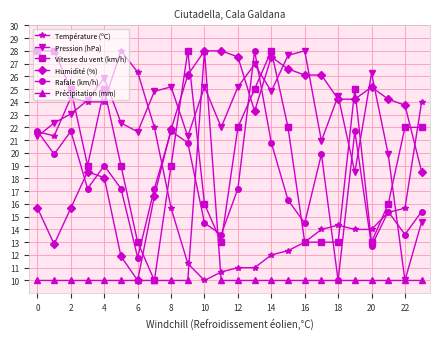

What is the minimum value shown in the chart?

10.0